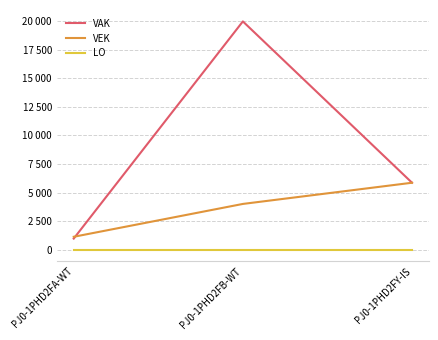

What are all the series names shown in the legend?

VAK, VEK, LO